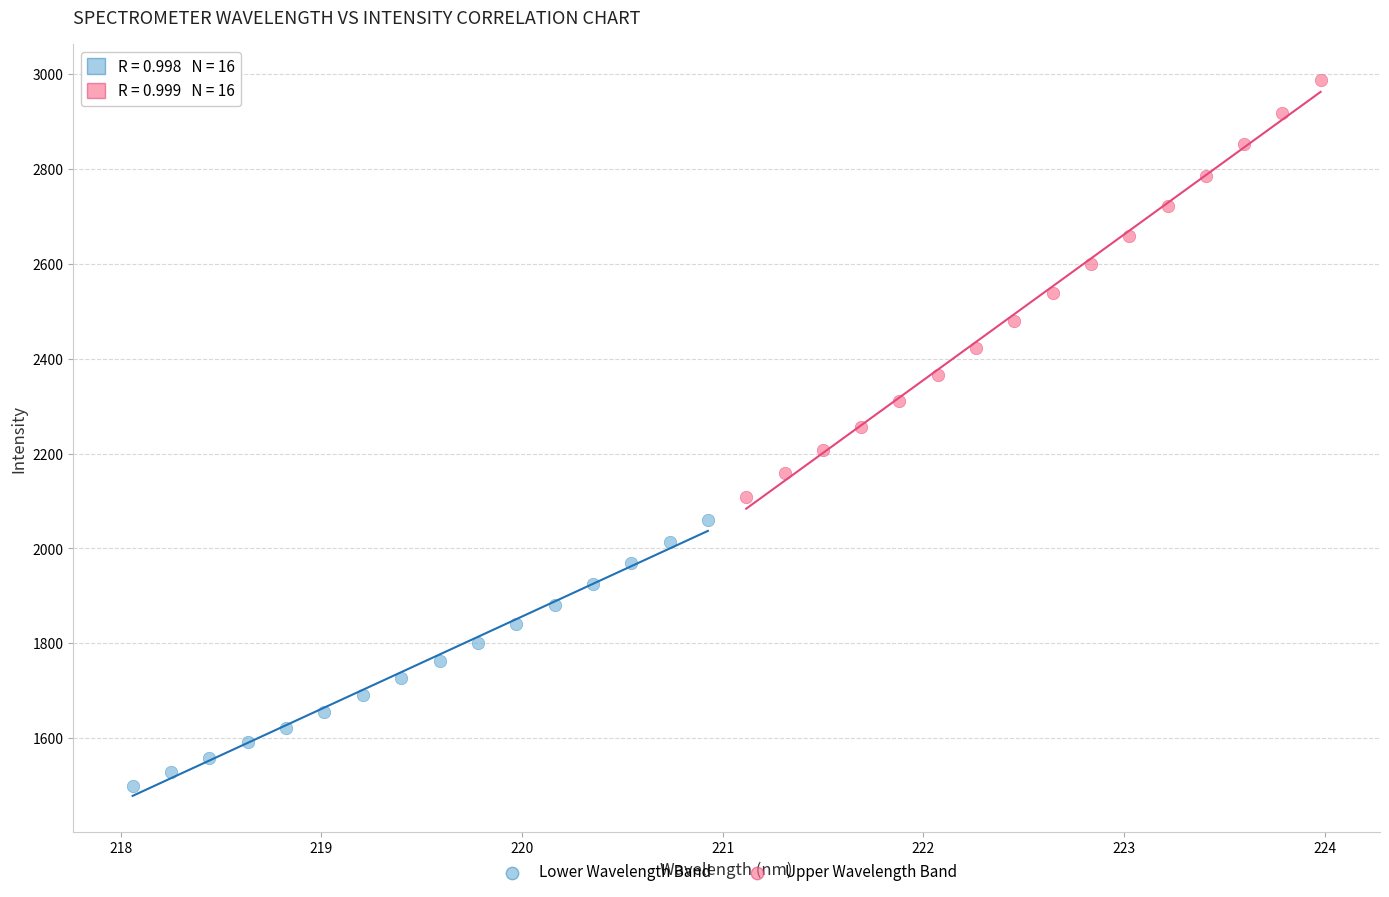

Which series has the widest spread of Y values?

Upper Wavelength Band